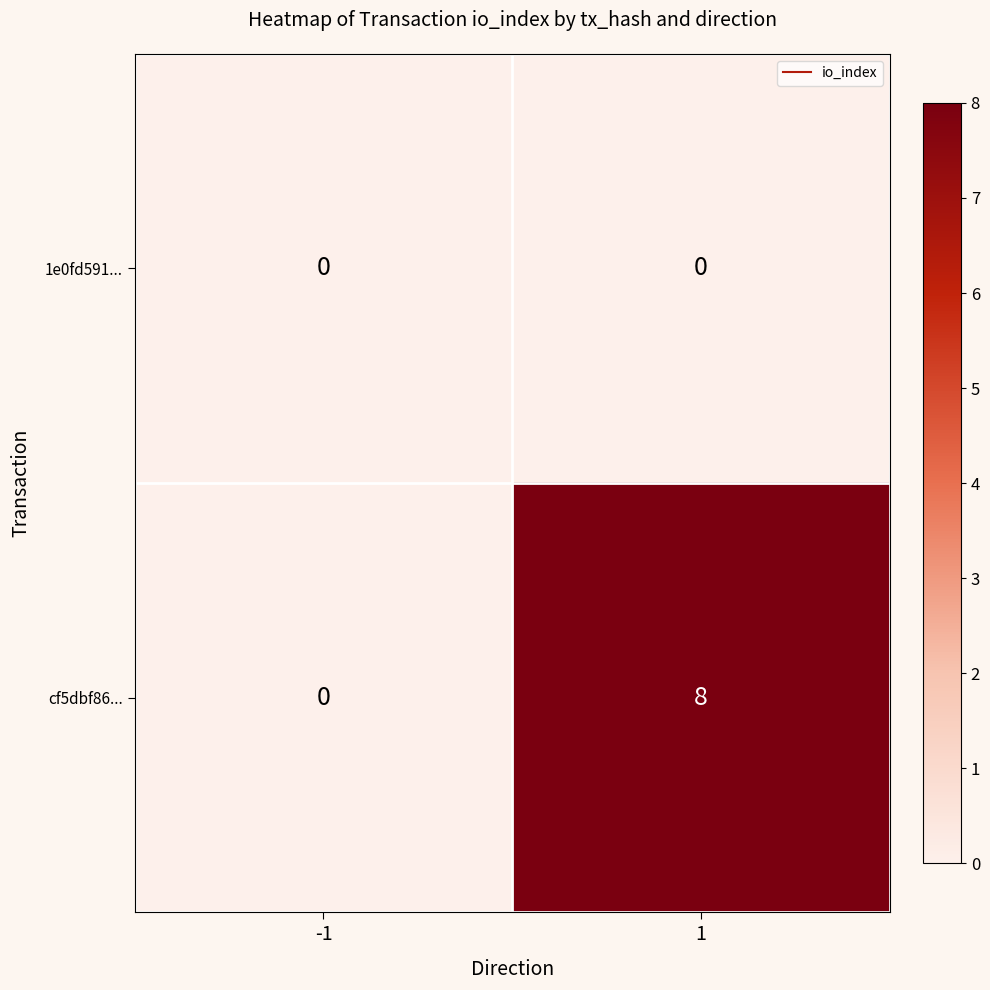

Reading left to right, list all the values displayed in this chart.

1e0fd591...: 0	0
cf5dbf86...: 0	8